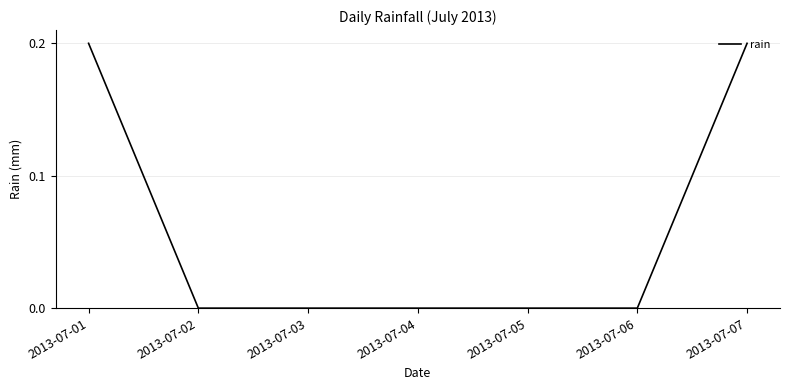

What is the sum of all values?

0.4